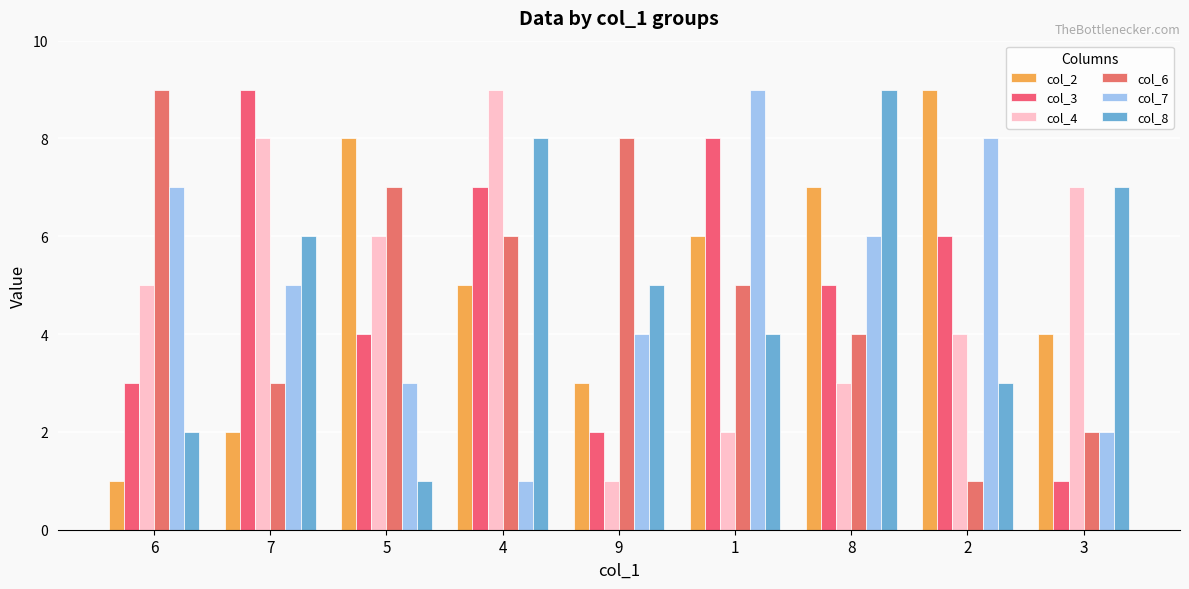

Reading left to right, extract all data points from this chart.

col_2: 1	2	8	5	3	6	7	9	4
col_3: 3	9	4	7	2	8	5	6	1
col_4: 5	8	6	9	1	2	3	4	7
col_6: 9	3	7	6	8	5	4	1	2
col_7: 7	5	3	1	4	9	6	8	2
col_8: 2	6	1	8	5	4	9	3	7